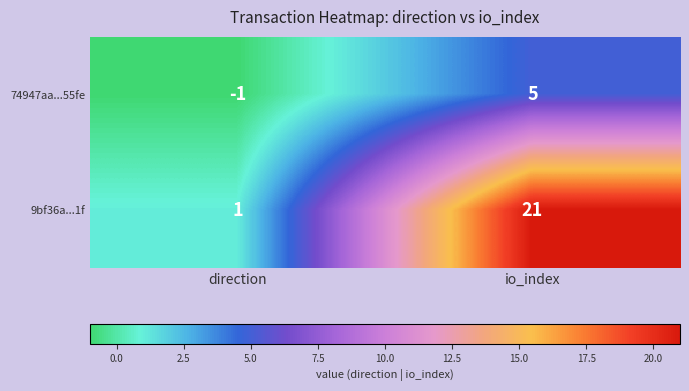

The value of 74947aa...55fe at io_index is 5. True or false?

True